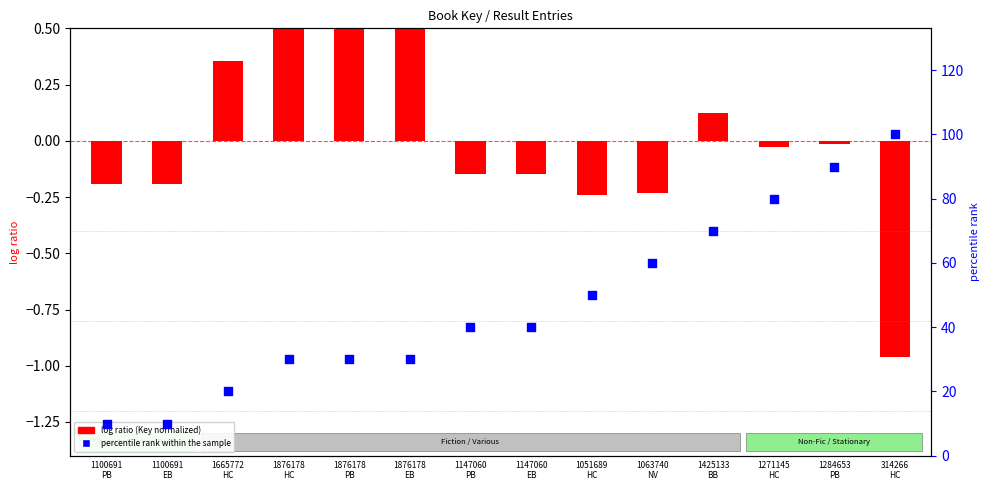

Which series contains the highest Y value?

percentile rank within the sample